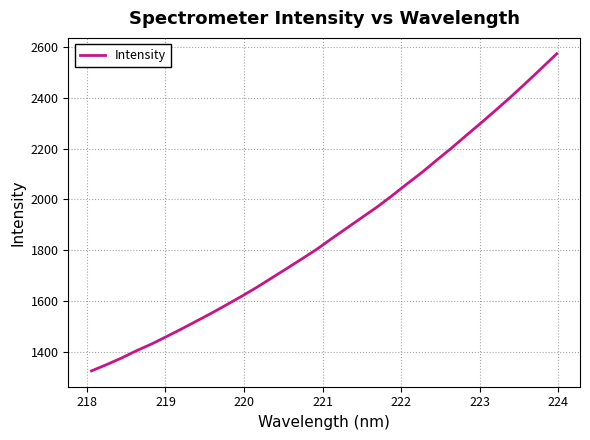

What is the difference between the maximum and minimum values?

1248.8